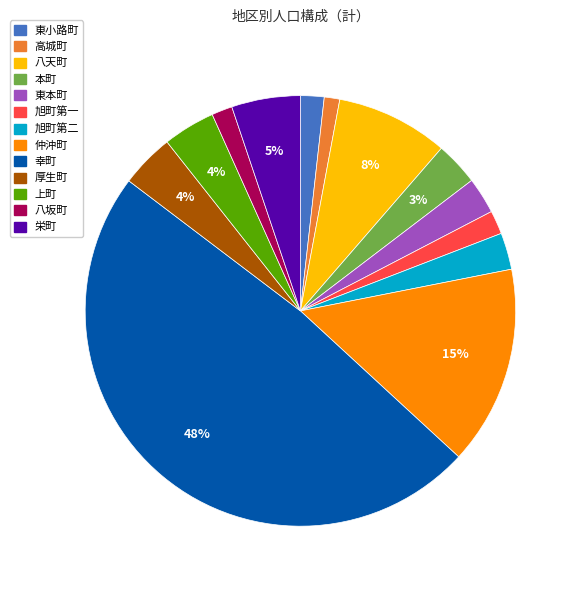

Does any single category account for the majority?

No